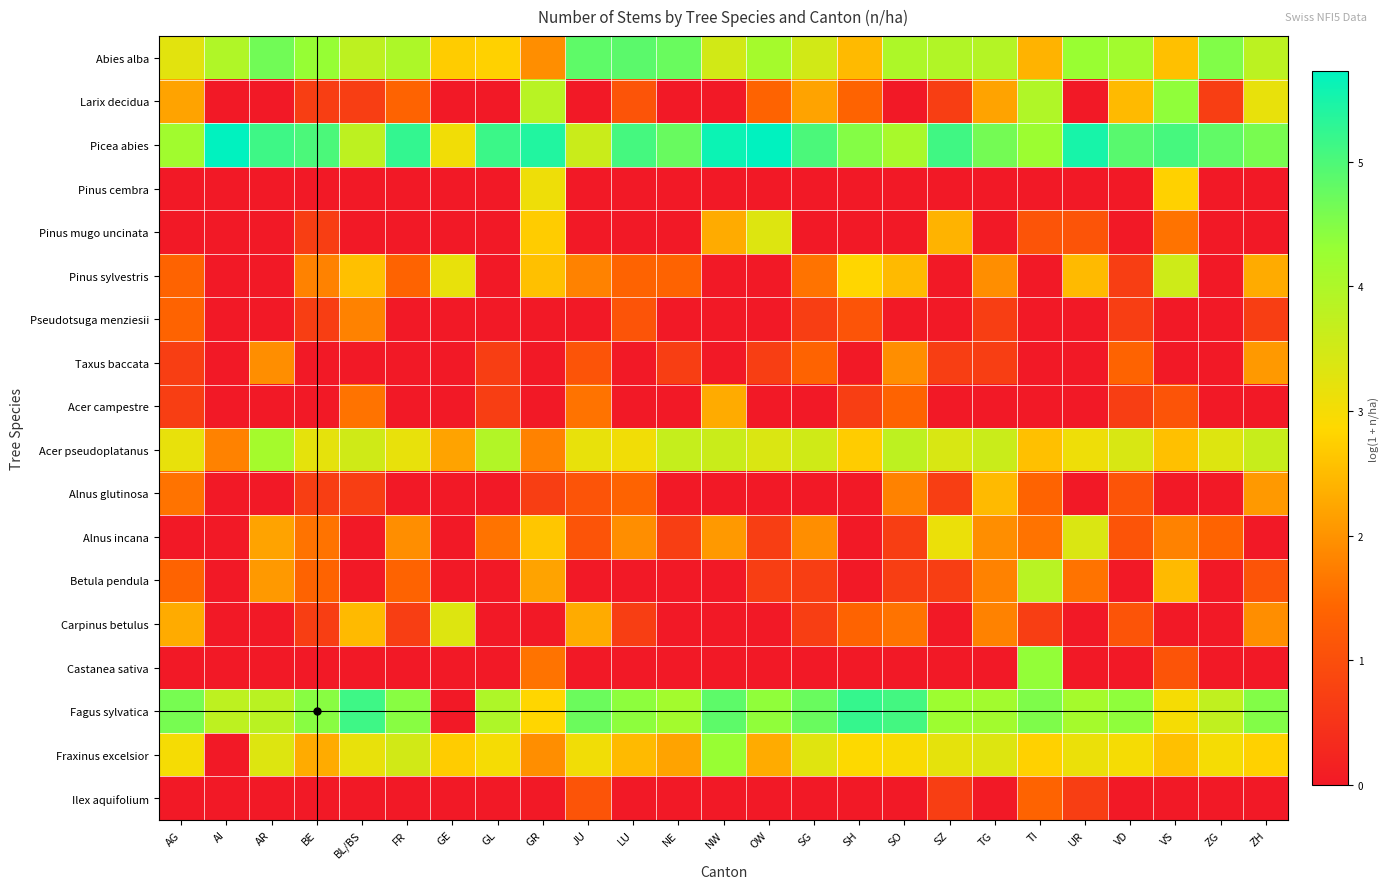

Rank the series at VD from highest to lowest value.

Picea abies, Fagus sylvatica, Abies alba, Acer pseudoplatanus, Fraxinus excelsior, Larix decidua, Taxus baccata, Alnus glutinosa, Alnus incana, Carpinus betulus, Pinus sylvestris, Pseudotsuga menziesii, Acer campestre, Pinus cembra, Pinus mugo uncinata, Betula pendula, Castanea sativa, Ilex aquifolium